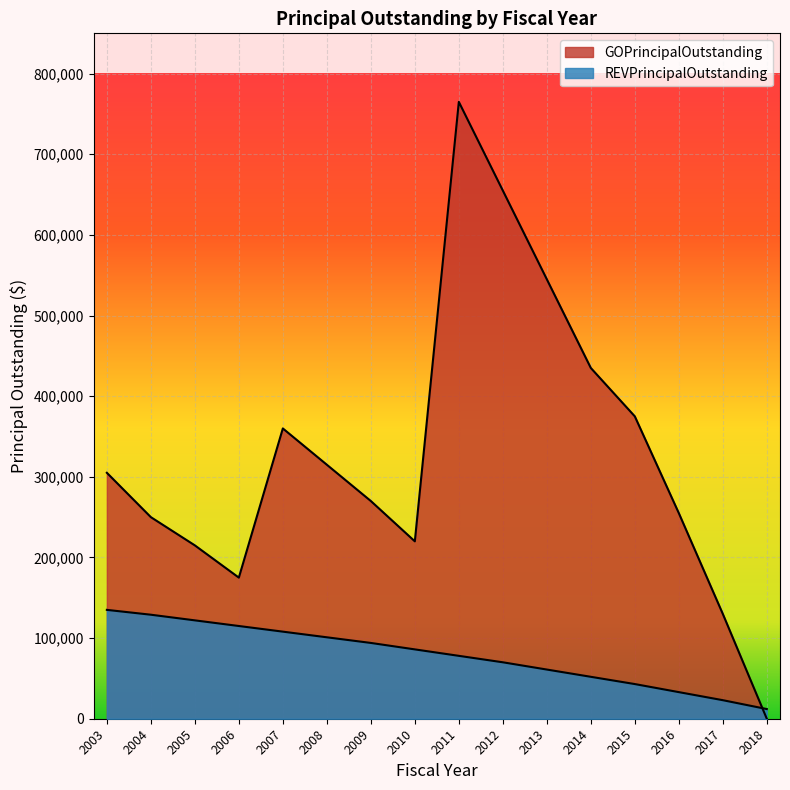

Between 2013 and 2017, which series saw the biggest shift?

GOPrincipalOutstanding